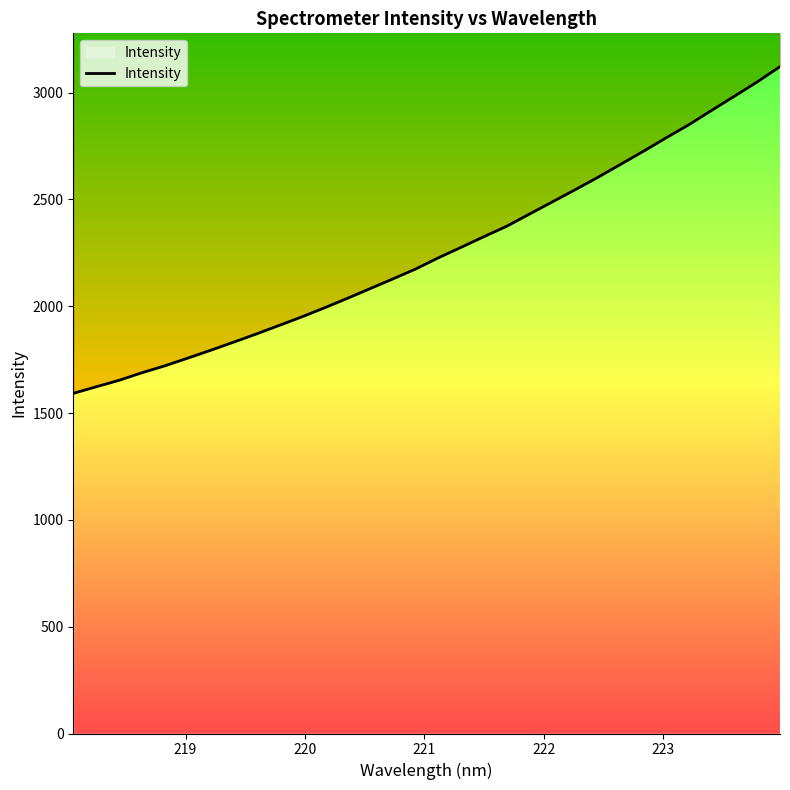

What is the difference between the second highest and minimum values?

1458.1